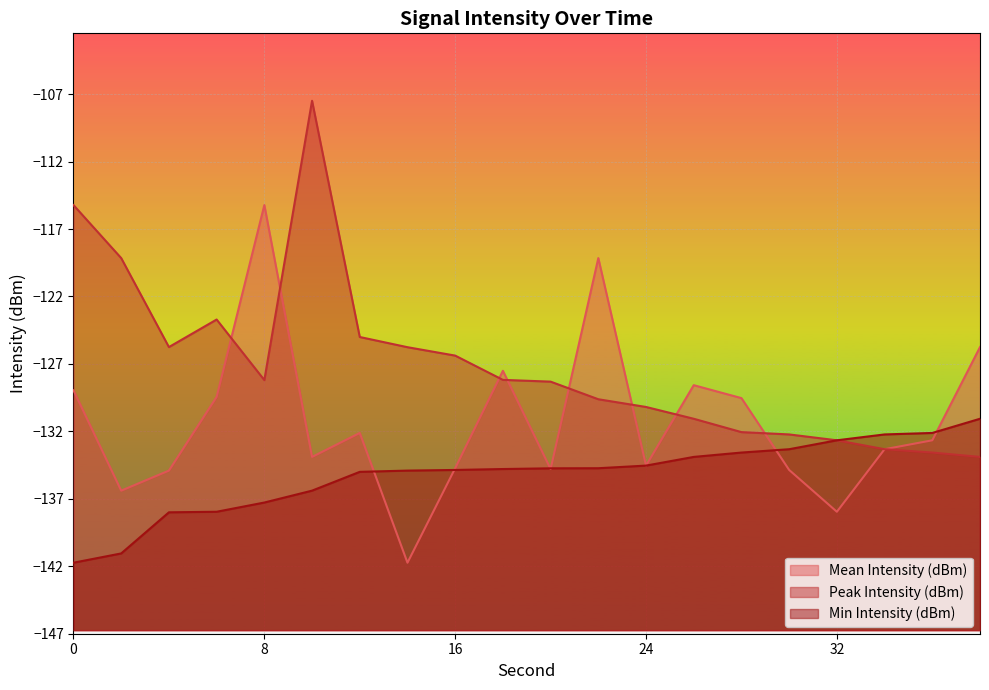

Does the chart display data point markers on the line(s)?

No